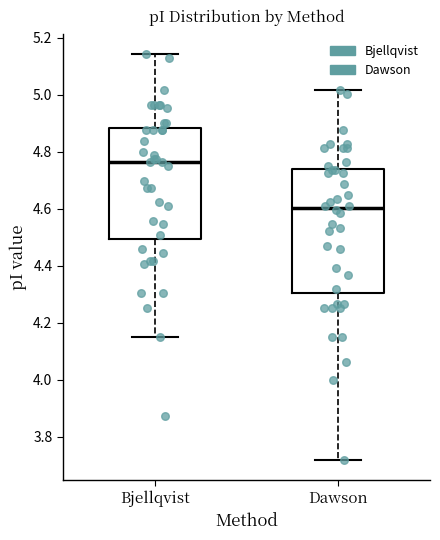

Reading left to right, read every box against the y-axis: the position of its median line, the range the box covers, and the ends of its whiskers. The values are not printed on the chart, so give them approximately, as read against the axis.

Bjellqvist: median 4.76, box 4.50 to 4.88, whiskers 4.16 to 5.14
Dawson: median 4.60, box 4.30 to 4.74, whiskers 3.72 to 5.02